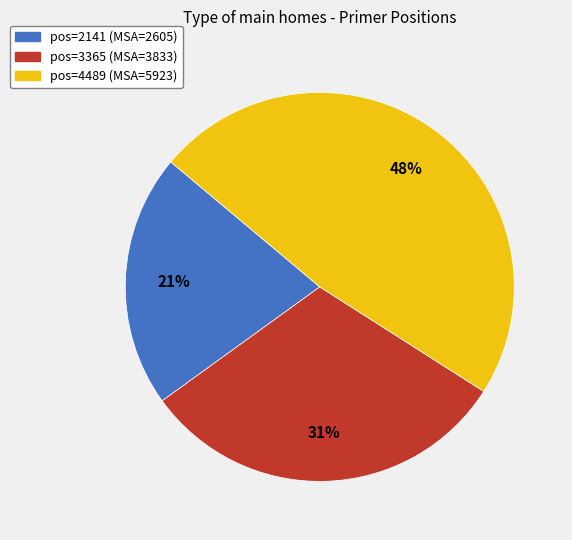

To the nearest percent, what percentage of the pie is pos=2141 (MSA=2605)?

21%